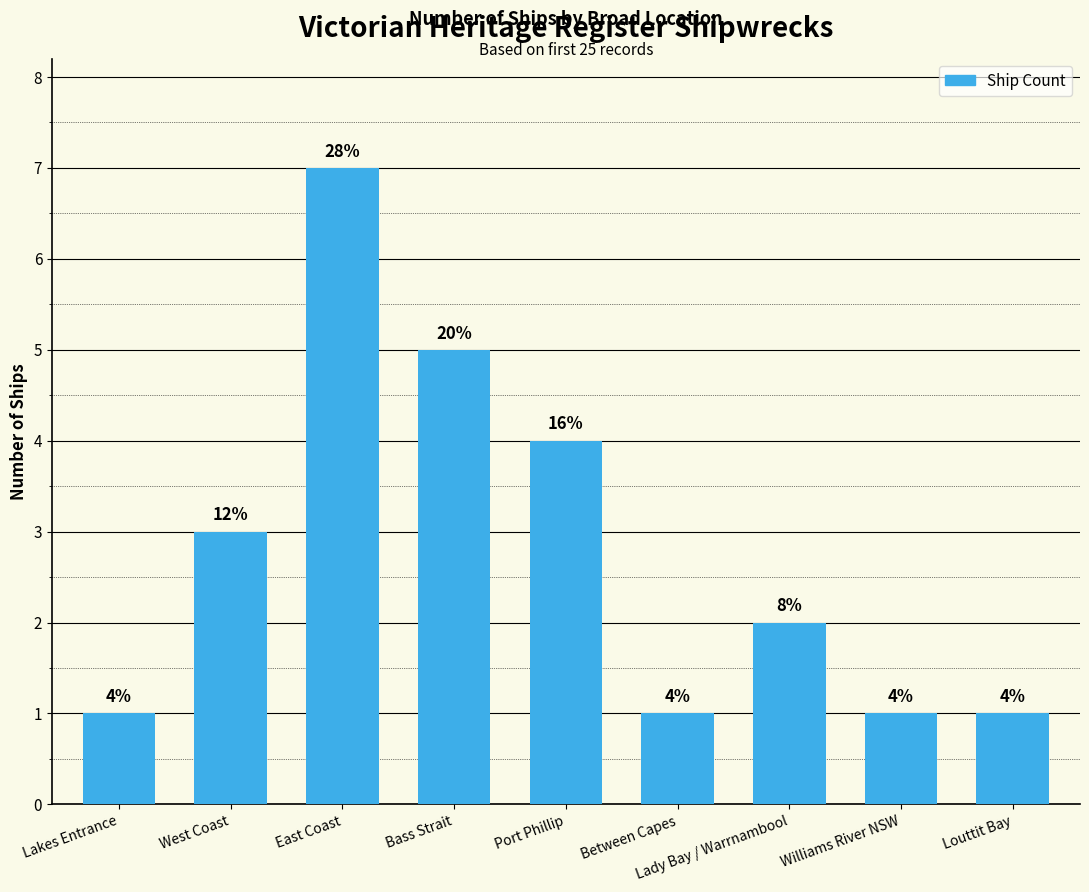

What is the difference between the maximum and minimum values?

6